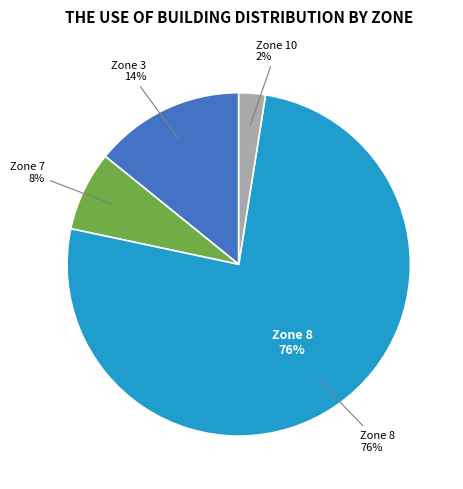

How many segments does this pie chart have?

4